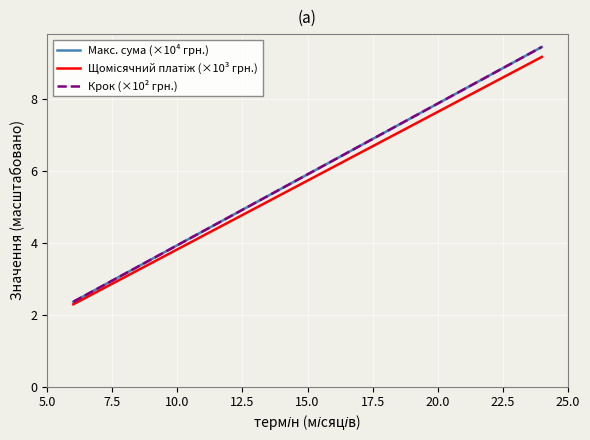

Which series has the largest range (max minus min)?

Макс. сума (×10⁴ грн.)